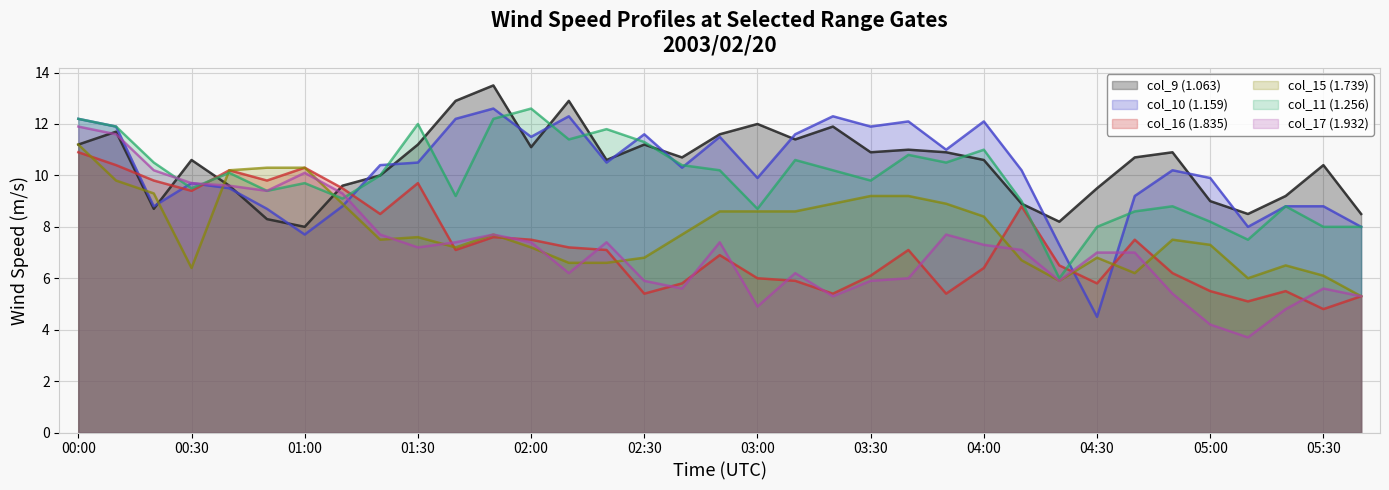

Reading left to right, what are all the values shown in this chart?

col_9 (1.063): 11.2	11.7	8.7	10.6	9.6	8.3	8.0	9.6	10.0	11.2	12.9	13.5	11.1	12.9	10.6	11.2	10.7	11.6	12.0	11.4	11.9	10.9	11.0	10.9	10.6	8.9	8.2	9.5	10.7	10.9	9.0	8.5	9.2	10.4	8.5
col_10 (1.159): 12.2	11.9	8.8	9.7	9.5	8.7	7.7	8.8	10.4	10.5	12.2	12.6	11.5	12.3	10.5	11.6	10.3	11.5	9.9	11.6	12.3	11.9	12.1	11.0	12.1	10.2	7.3	4.5	9.2	10.2	9.9	8.0	8.8	8.8	8.0
col_16 (1.835): 10.9	10.4	9.8	9.4	10.2	9.8	10.3	9.5	8.5	9.7	7.1	7.6	7.5	7.2	7.1	5.4	5.8	6.9	6.0	5.9	5.4	6.1	7.1	5.4	6.4	8.8	6.5	5.8	7.5	6.2	5.5	5.1	5.5	4.8	5.3
col_15 (1.739): 11.2	9.8	9.3	6.4	10.2	10.3	10.3	8.9	7.5	7.6	7.2	7.7	7.2	6.6	6.6	6.8	7.7	8.6	8.6	8.6	8.9	9.2	9.2	8.9	8.4	6.7	5.9	6.8	6.2	7.5	7.3	6.0	6.5	6.1	5.3
col_11 (1.256): 12.2	11.9	10.5	9.5	10.1	9.4	9.7	9.1	10.0	12.0	9.2	12.2	12.6	11.4	11.8	11.3	10.4	10.2	8.7	10.6	10.2	9.8	10.8	10.5	11.0	9.0	6.0	8.0	8.6	8.8	8.2	7.5	8.8	8.0	8.0
col_17 (1.932): 11.9	11.6	10.2	9.7	9.6	9.4	10.1	9.3	7.7	7.2	7.4	7.7	7.4	6.2	7.4	5.9	5.6	7.4	4.9	6.2	5.3	5.9	6.0	7.7	7.3	7.1	5.9	7.0	7.0	5.4	4.2	3.7	4.8	5.6	5.3